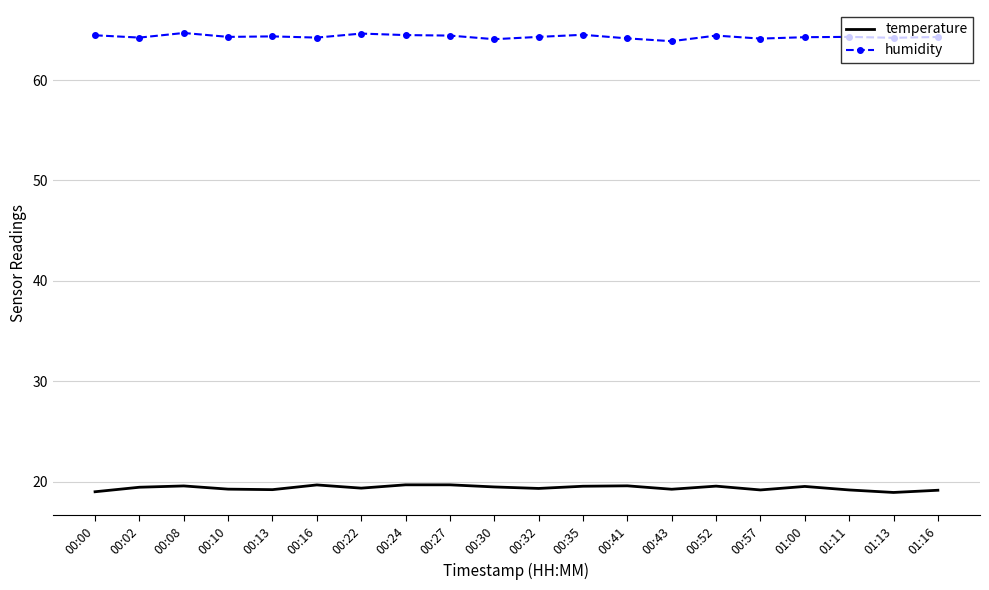

List the series in order of their overall mean, lowest first.

temperature, humidity